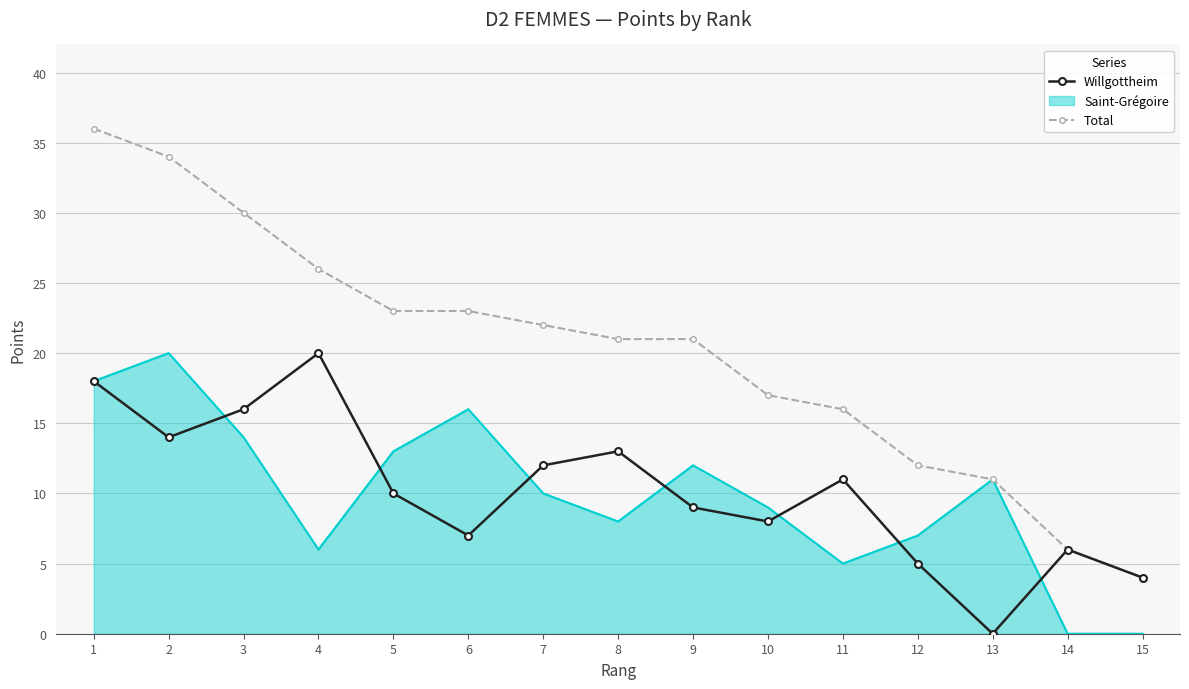

Count the number of data series in this chart.

3